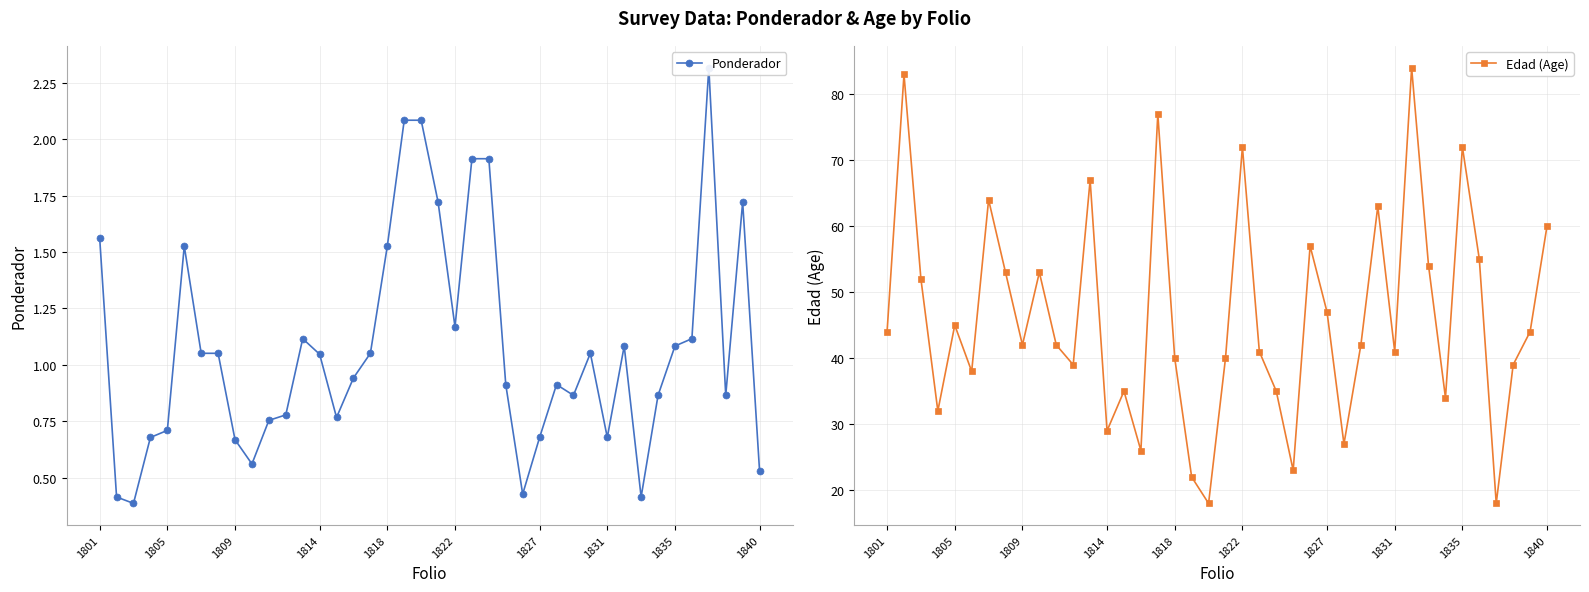

How many data points in Edad (Age) are above 42?

19